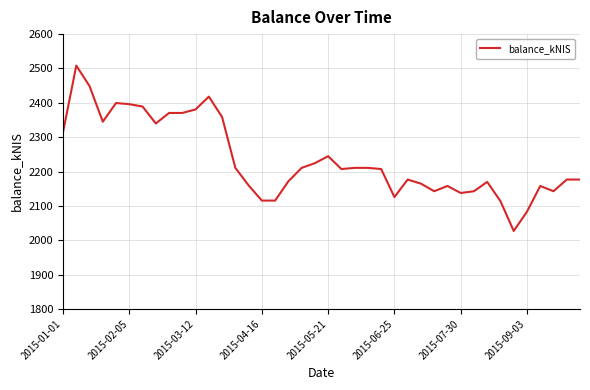

What is the greatest value displayed?

2508.2